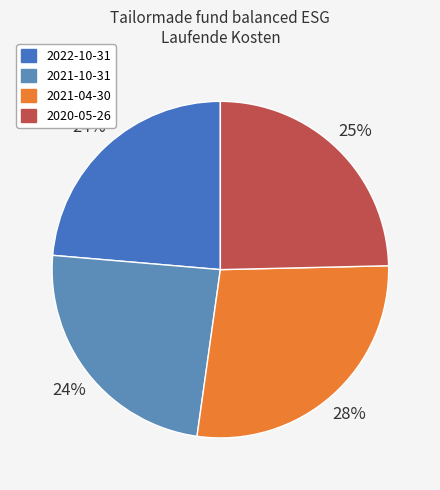

Is 2022-10-31 the majority of the pie?

No